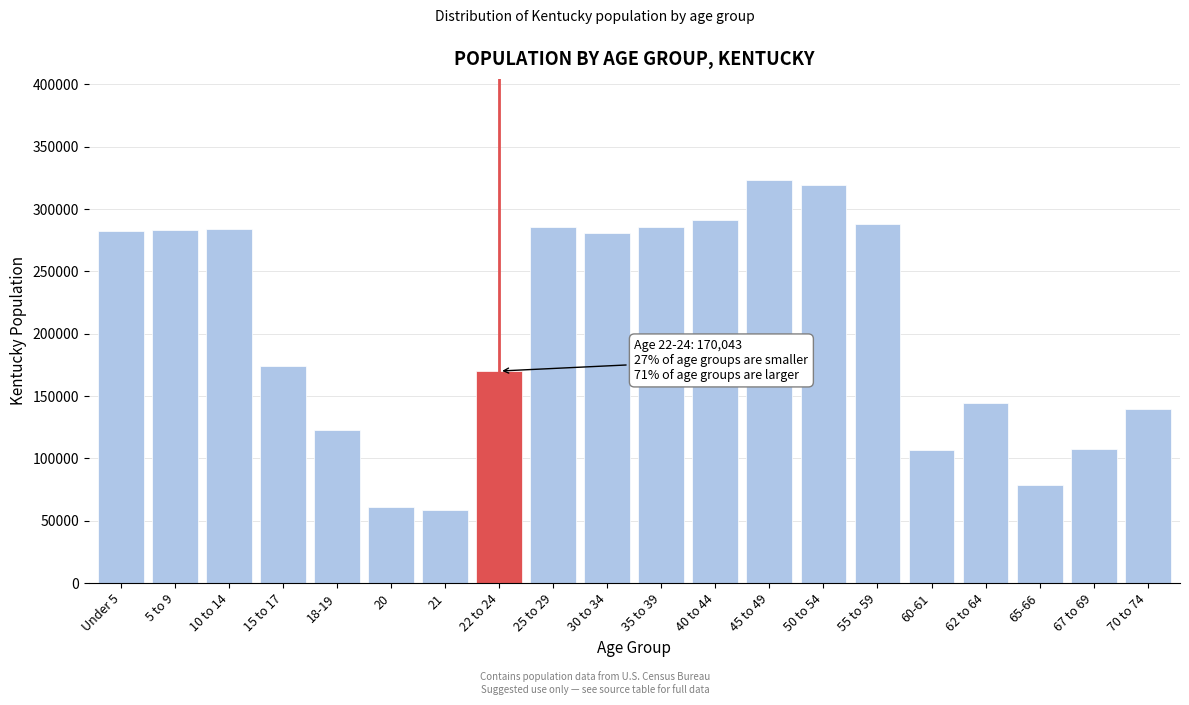

What is the change in value from 60-61 to 70 to 74?

+33181